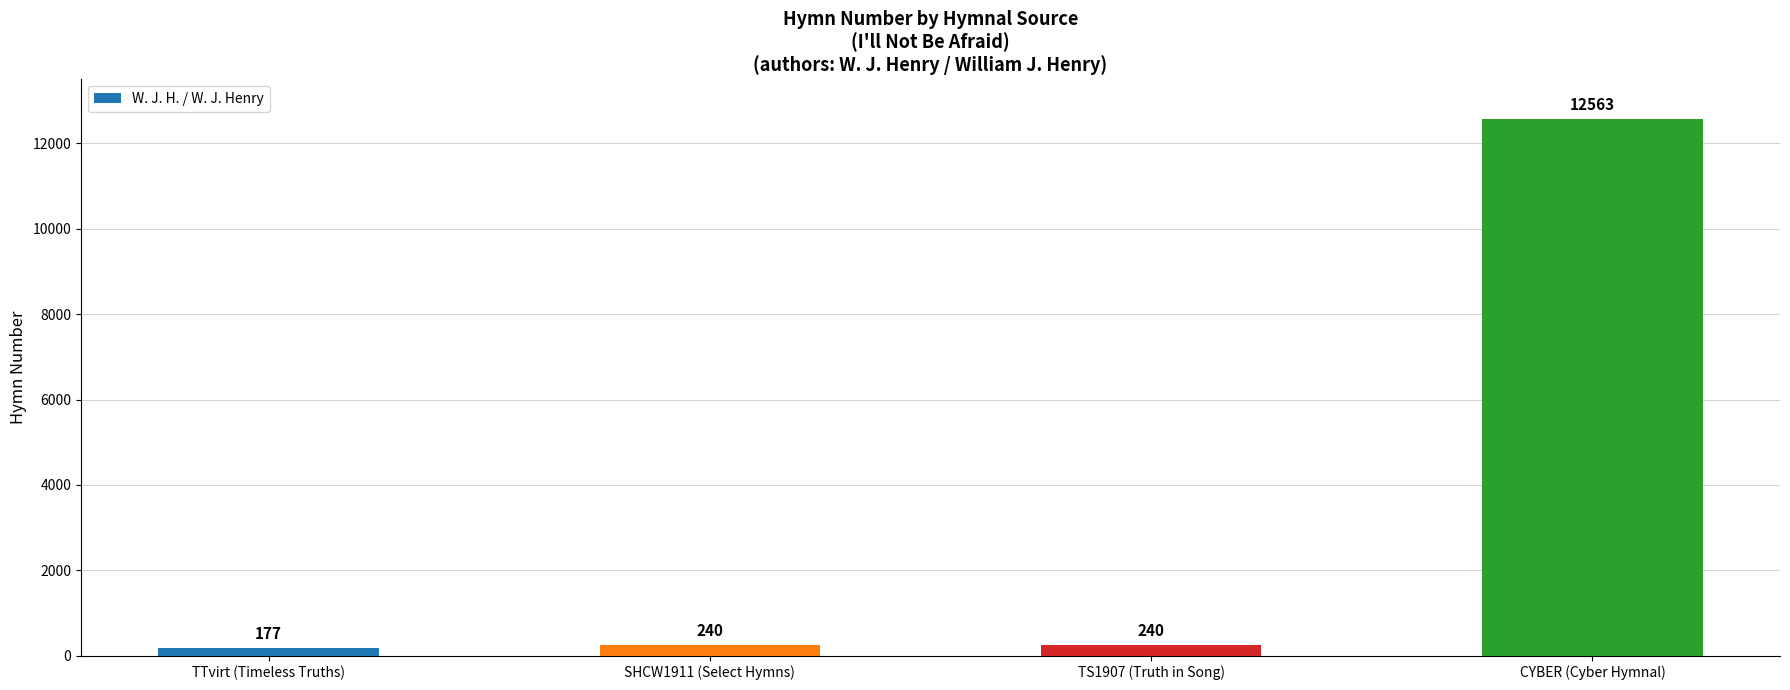

What is the maximum value shown in the chart?

12563